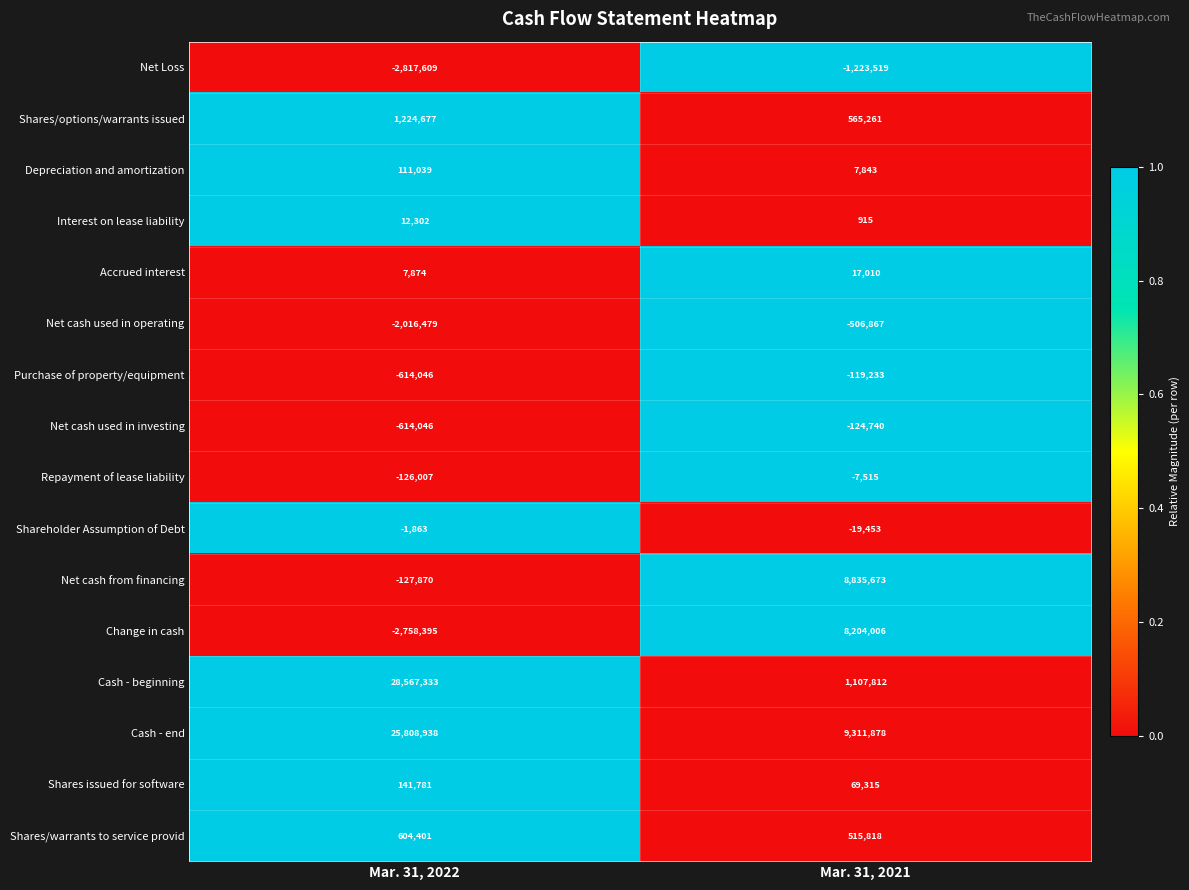

What is the difference between the maximum and minimum values in the Cash - end series?

16497060